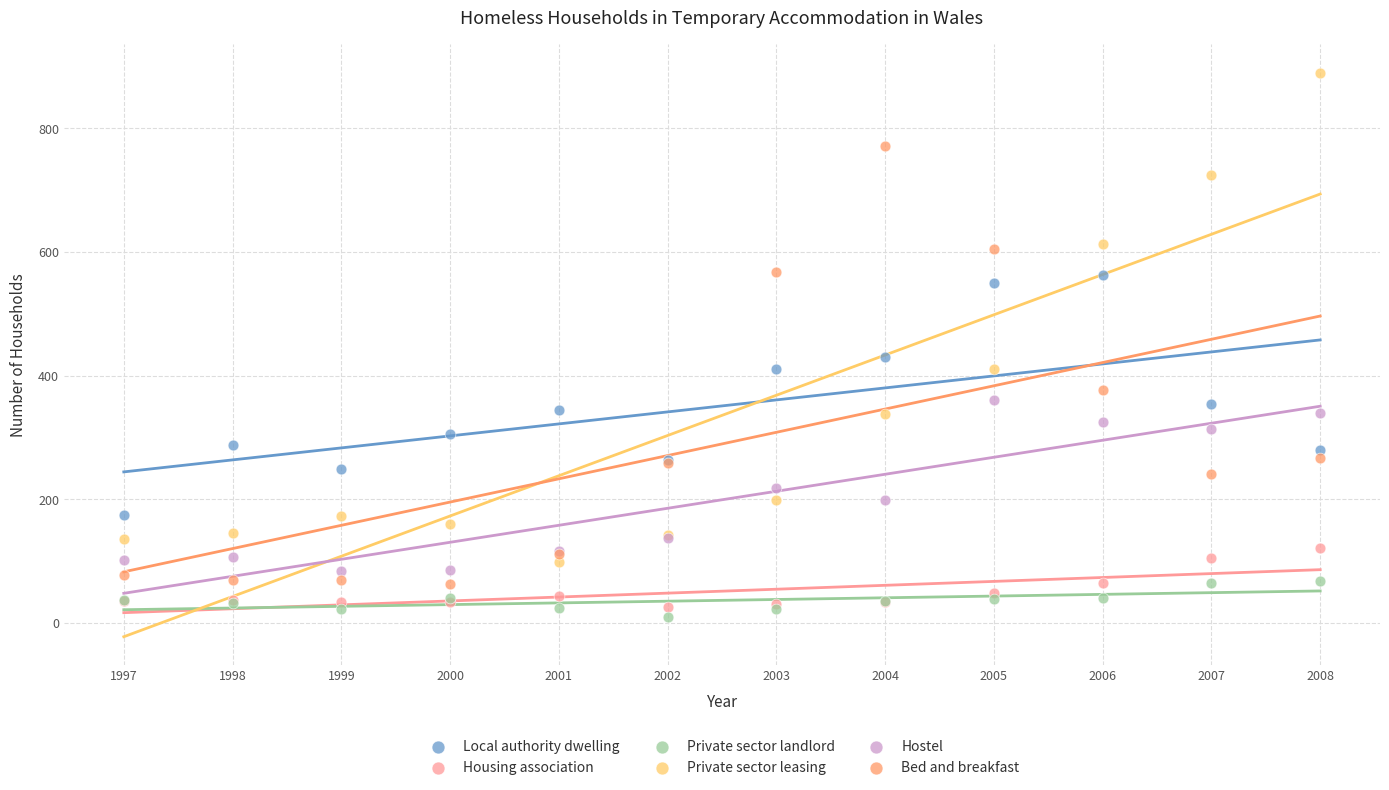

Which series reaches the maximum Y coordinate?

Private sector leasing